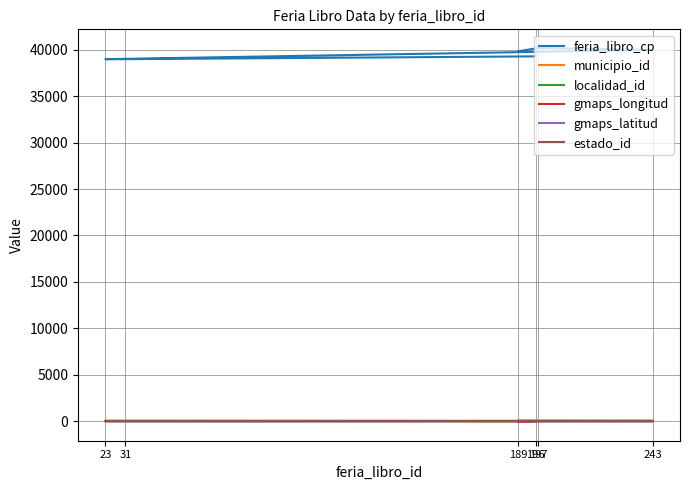

What is the average value of the municipio_id series?

34.0